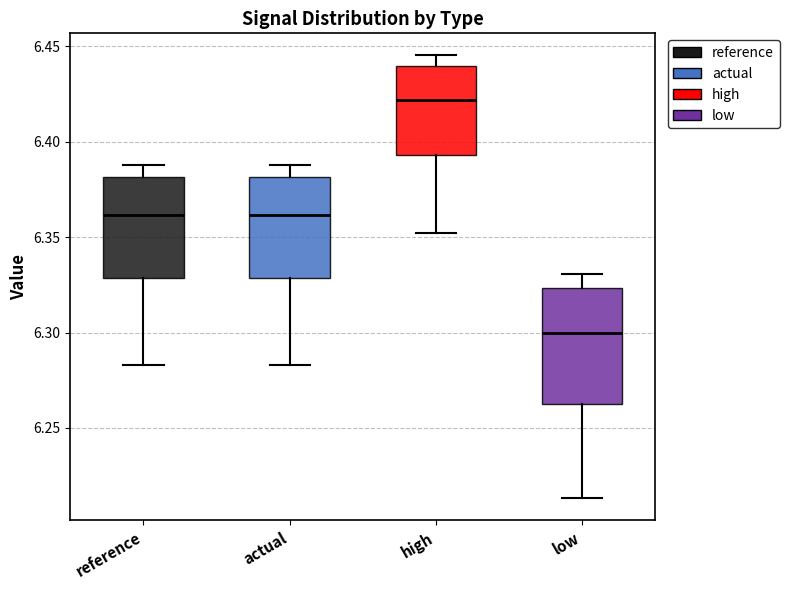

Which box's median line is the lowest?

low